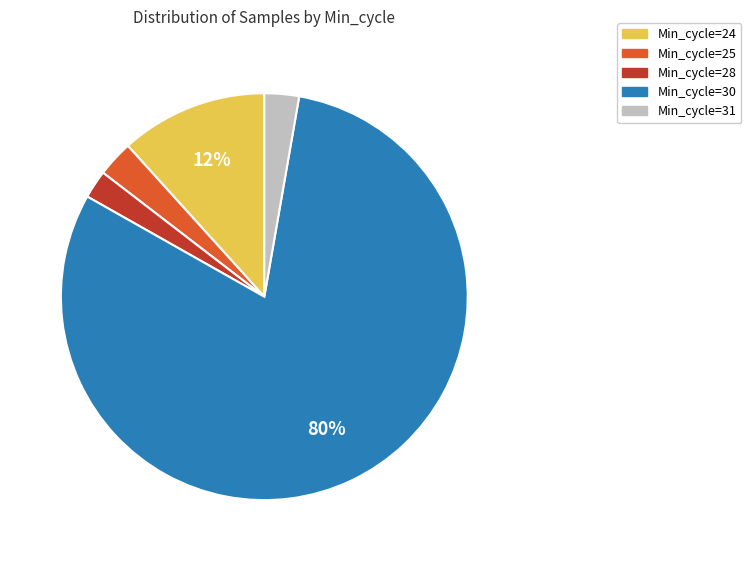

Combined, do Min_cycle=24 and Min_cycle=31 account for over 50%?

No